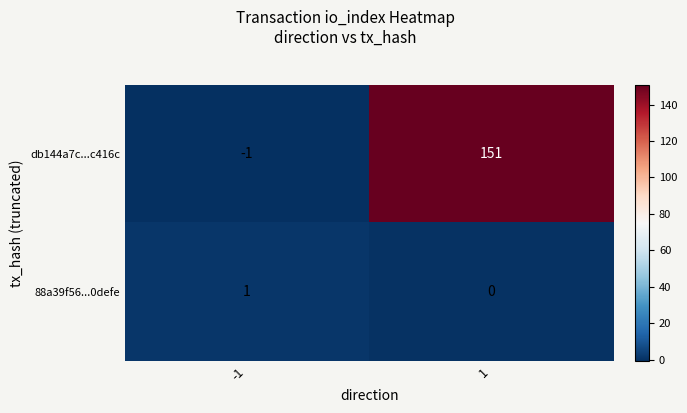

True or false: 88a39f56...0defe has a value of 1 at -1.

True